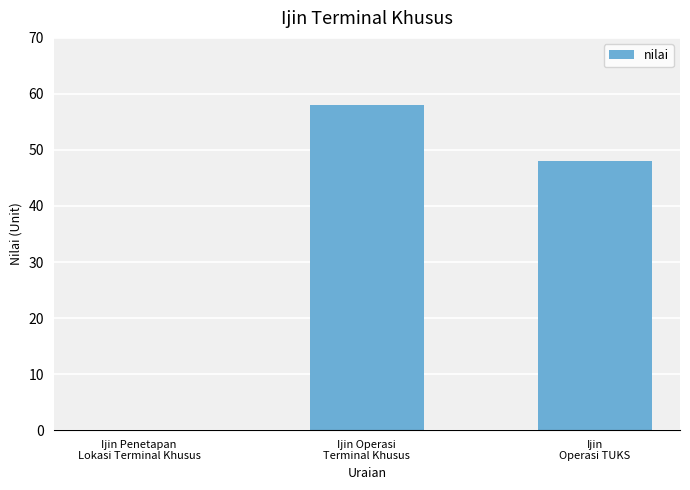

Where does the data first go above 48?

Ijin Operasi
Terminal Khusus